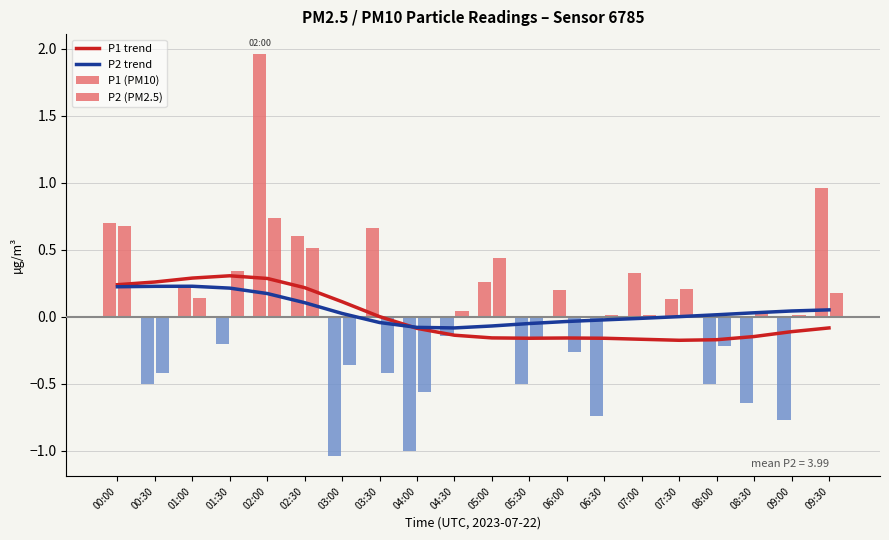

Reading left to right, what are all the values shown in this chart?

P1 trend: 0.2	0.3	0.3	0.3	0.3	0.2	0.1	0.0	-0.1	-0.1	-0.2	-0.2	-0.2	-0.2	-0.2	-0.2	-0.2	-0.1	-0.1	-0.1
P2 trend: 0.2	0.2	0.2	0.2	0.2	0.1	0.0	-0.0	-0.1	-0.1	-0.1	-0.0	-0.0	-0.0	-0.0	0.0	0.0	0.0	0.0	0.1
P1 (PM10): 0.7	-0.5	0.2	-0.2	2.0	0.6	-1.0	0.7	-1.0	-0.1	0.3	-0.5	0.2	-0.7	0.3	0.1	-0.5	-0.6	-0.8	1.0
P2 (PM2.5): 0.7	-0.4	0.1	0.3	0.7	0.5	-0.4	-0.4	-0.6	0.0	0.4	-0.2	-0.3	0.0	0.0	0.2	-0.2	0.0	0.0	0.2